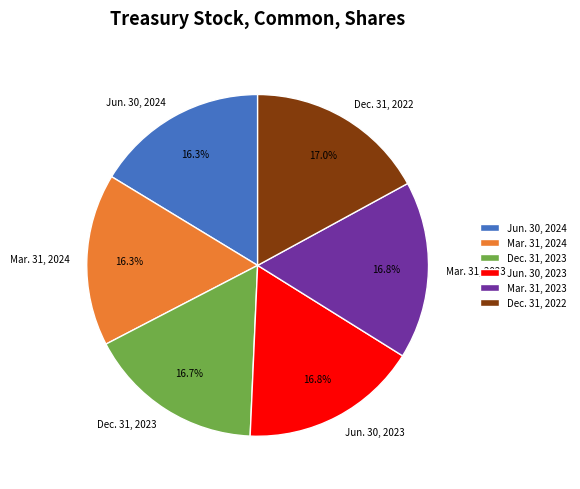

What percentage is NOT represented by Jun. 30, 2024?

83.7%